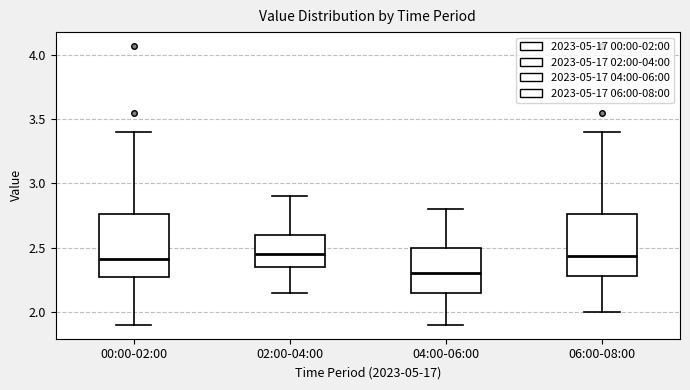

Reading left to right, transcribe this box plot: for each box, give where its median line is, the range the box spans, and where its two whiskers end, as read against the y-axis. The values are not printed on the chart, so give them approximately, as read against the axis.

00:00-02:00: median 2.40, box 2.25 to 2.75, whiskers 1.90 to 3.40
02:00-04:00: median 2.45, box 2.35 to 2.60, whiskers 2.15 to 2.90
04:00-06:00: median 2.30, box 2.15 to 2.50, whiskers 1.90 to 2.80
06:00-08:00: median 2.45, box 2.30 to 2.75, whiskers 2.00 to 3.40